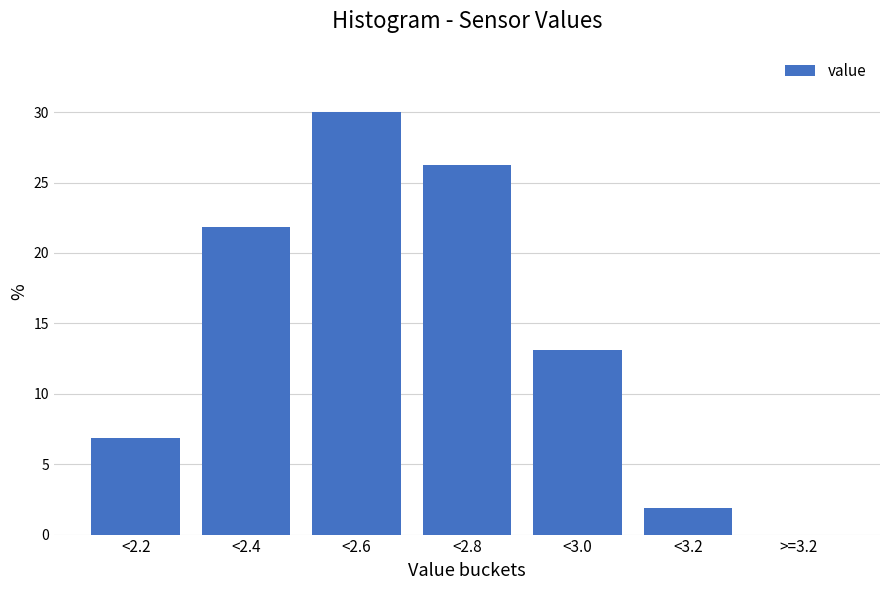

Is it true that the value at <3.0 is 7.3?

False